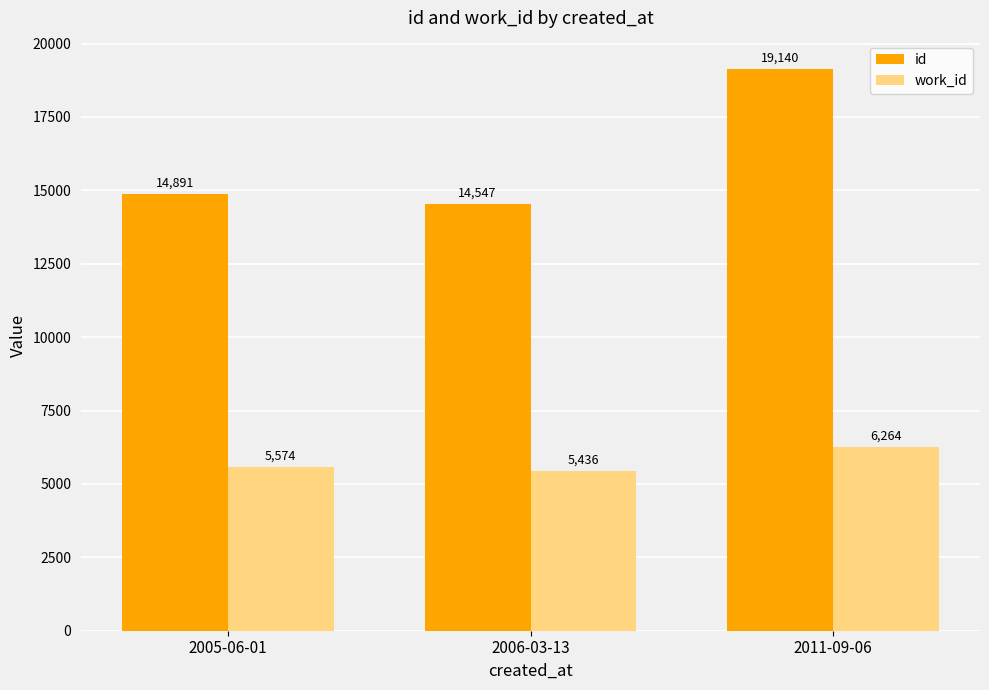

Reading left to right, what are all the values shown in this chart?

id: 2005-06-01=14891	2006-03-13=14547	2011-09-06=19140
work_id: 2005-06-01=5574	2006-03-13=5436	2011-09-06=6264